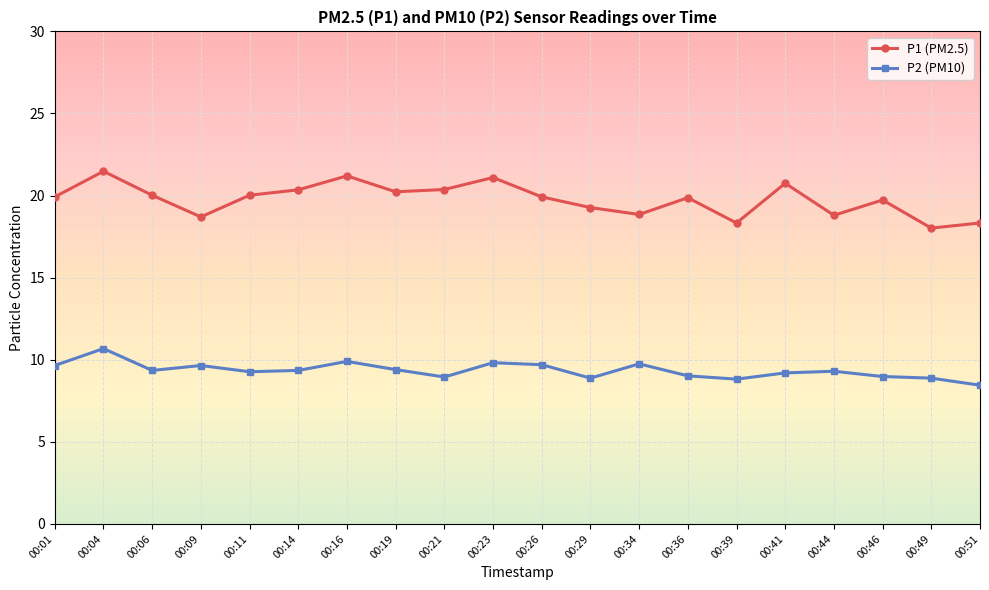

True or false: P2 (PM10) and P1 (PM2.5) intersect in this chart.

False